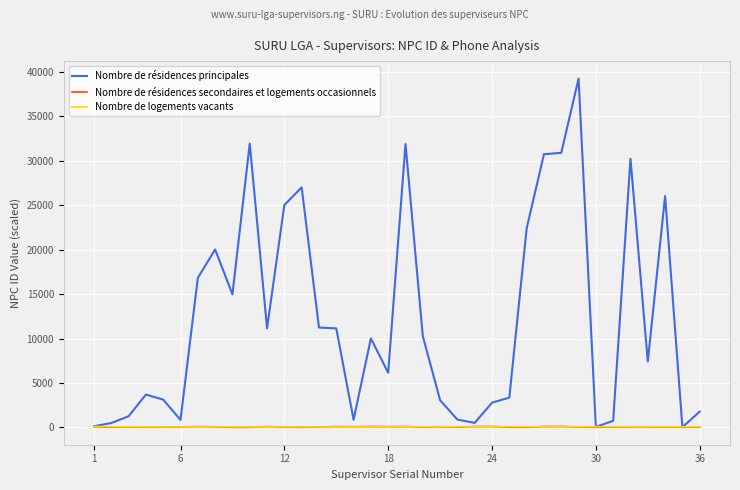

After their last crossing, which series has the higher values: Nombre de résidences secondaires et logements occasionnels or Nombre de résidences principales?

Nombre de résidences principales